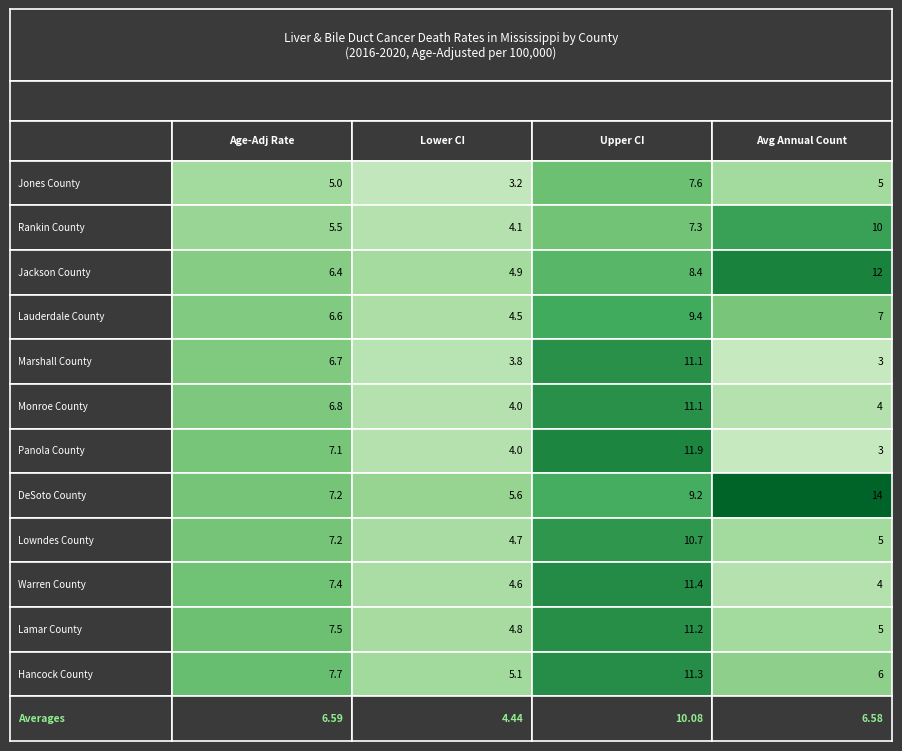

Count the number of data series in this chart.

12